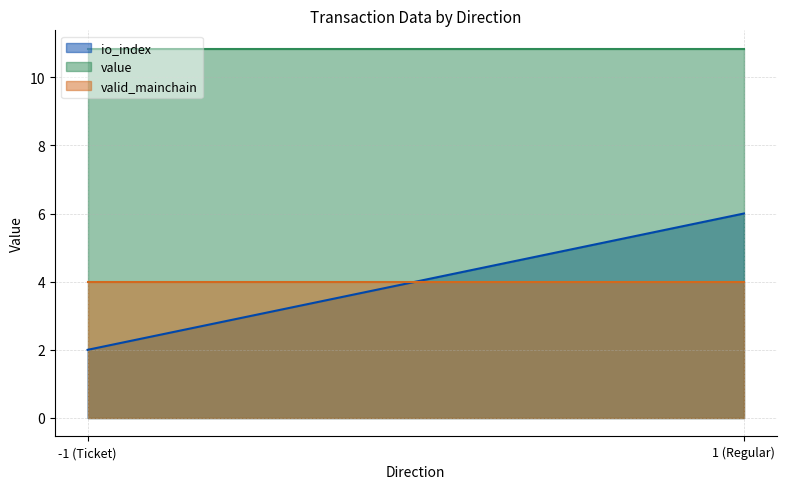

Does the chart display data point markers on the line(s)?

No